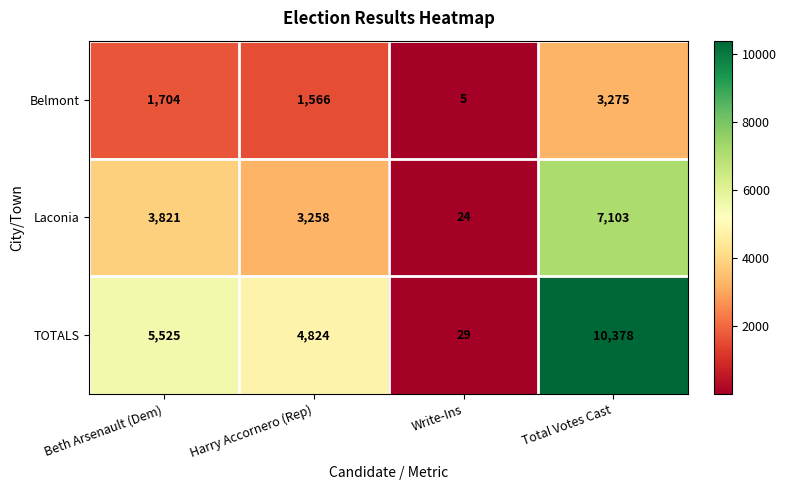

List the series in order of their overall mean, highest first.

TOTALS, Laconia, Belmont